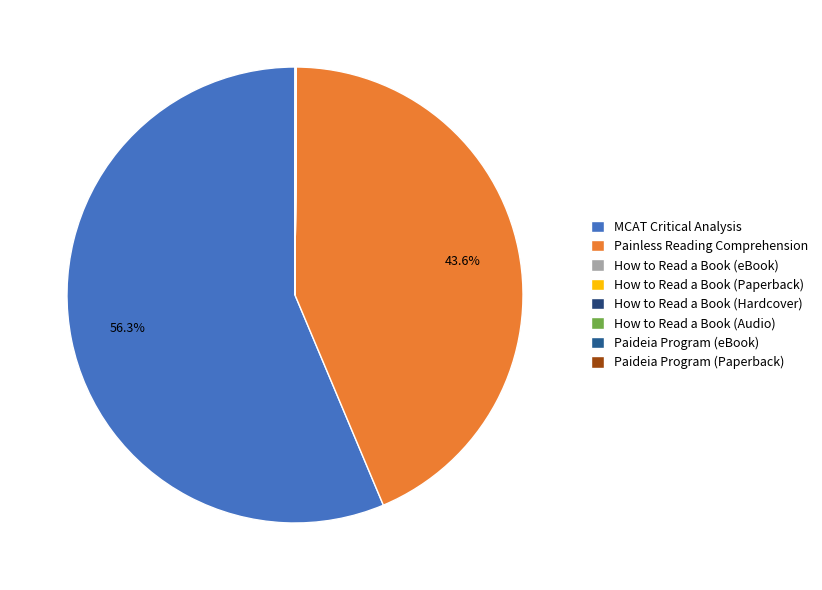

Is MCAT Critical Analysis the majority of the pie?

Yes